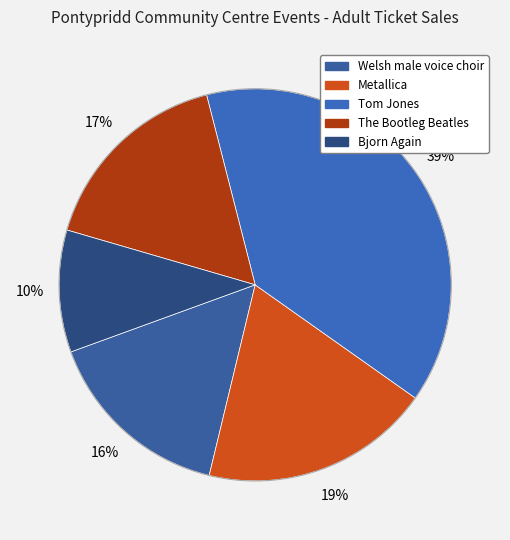

To the nearest percent, what portion does Tom Jones represent?

39%